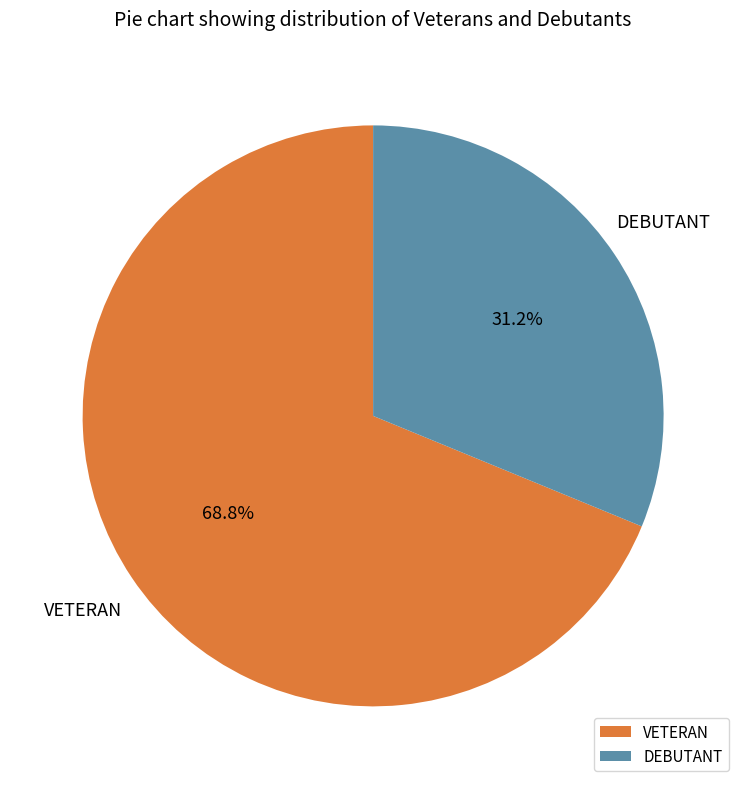

What is the smallest slice in the pie chart?

DEBUTANT